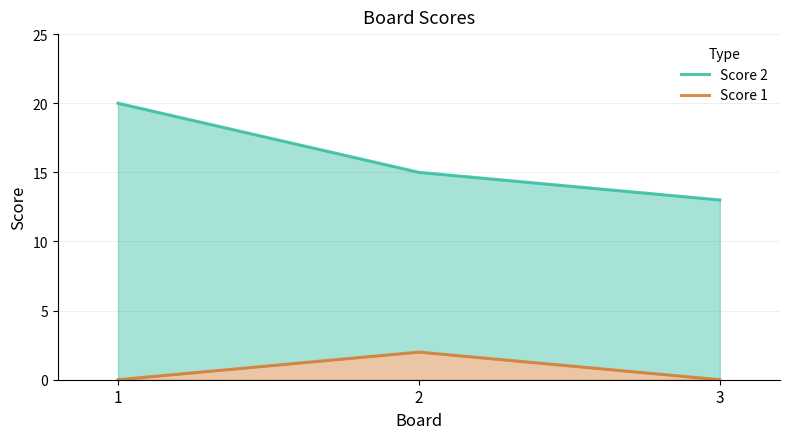

Which label corresponds to the smallest value in the chart?

1